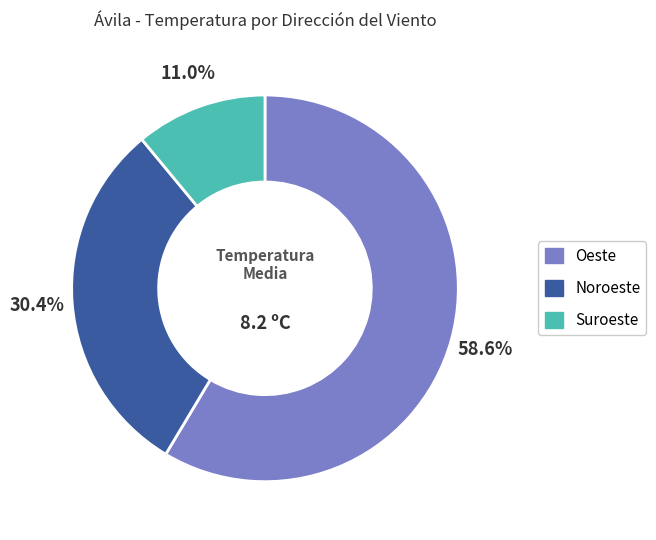

Is there any slice that represents more than half of the pie?

Yes